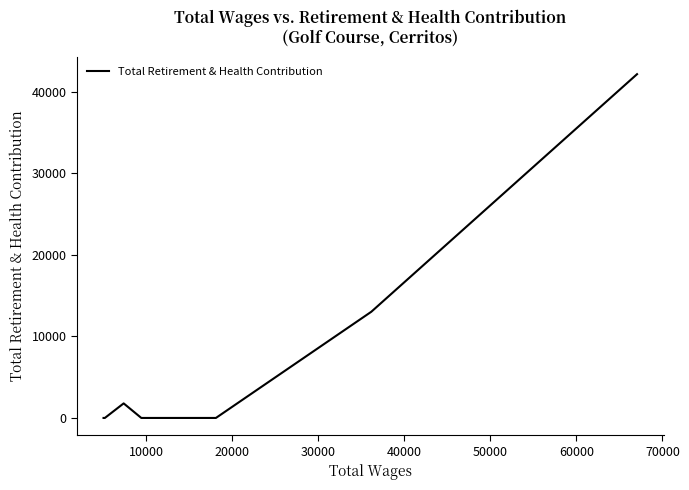

True or false: the data has more than 0 interior local peaks.

True